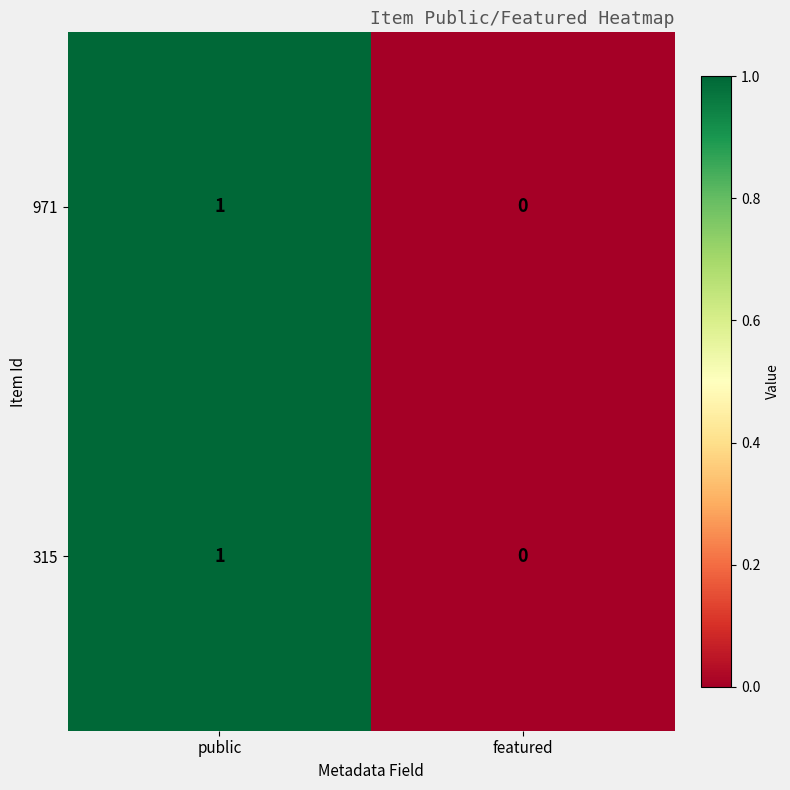

List the labels in order of 315 value, smallest first.

featured, public